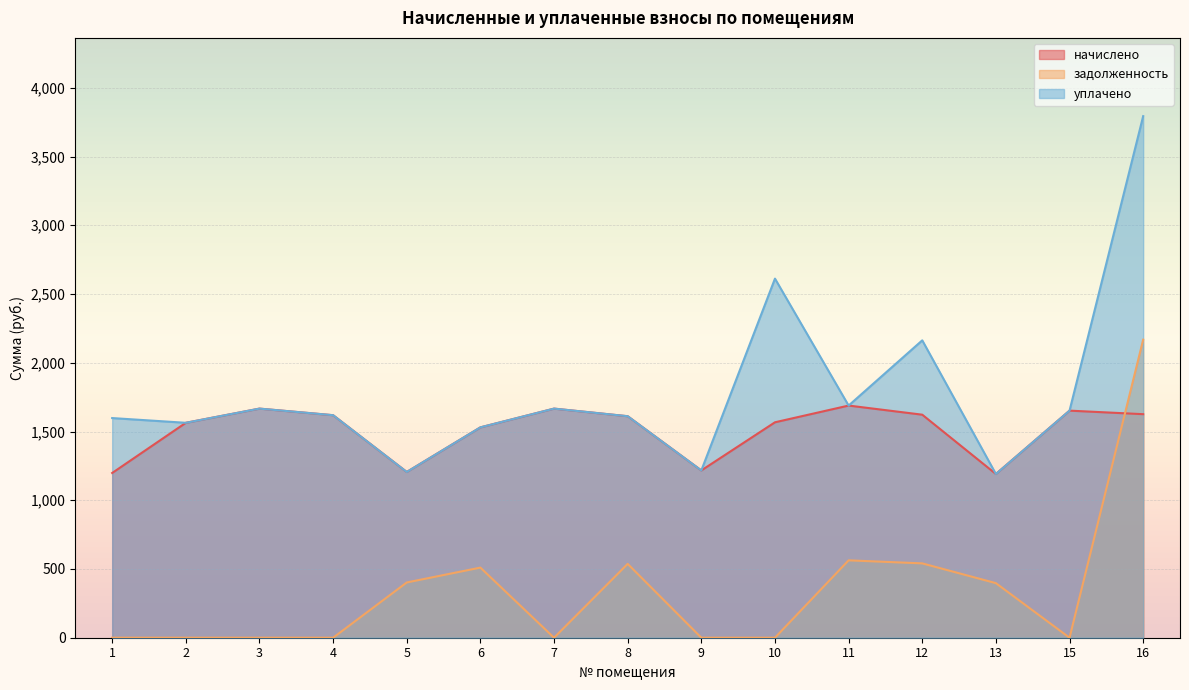

Reading right to left, extract all data points from this chart.

начислено: 1626.0	1651.8	1190.9	1622.3	1688.6	1567.0	1216.7	1611.2	1666.5	1530.1	1205.6	1618.6	1666.5	1563.3	1198.3
задолженность: 2168.0	0.0	397.0	540.8	562.9	0.0	0.0	537.1	0.0	510.0	401.9	0.0	0.0	0.0	0.0
уплачено: 3793.9	1651.8	1190.9	2163.0	1688.6	2612.0	1216.7	1611.2	1666.5	1530.1	1205.6	1618.6	1666.5	1563.3	1597.7